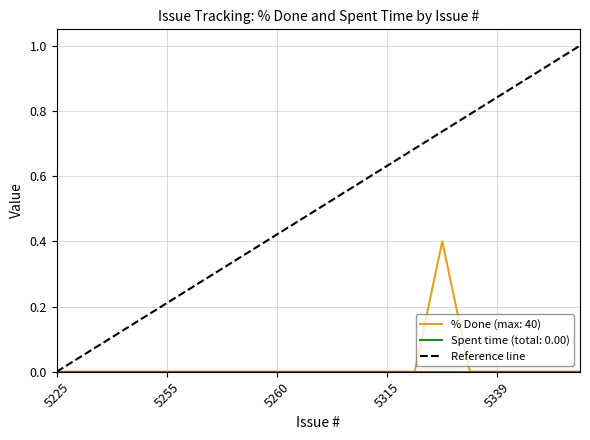

Count the number of data series in this chart.

3